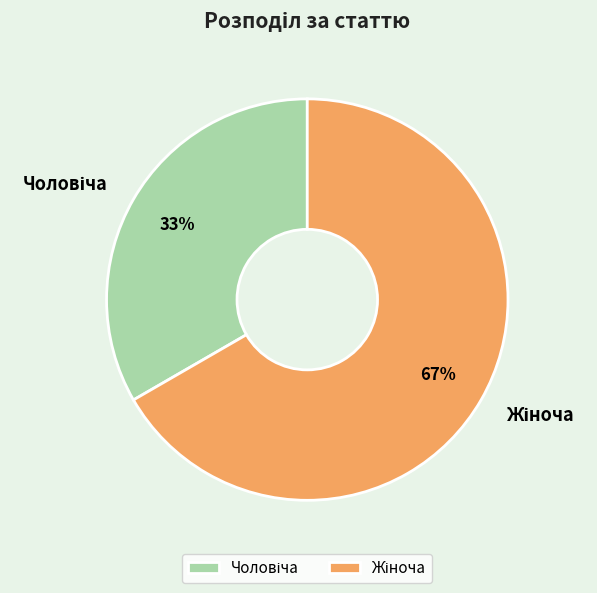

To the nearest percent, what is the average slice percentage?

50%